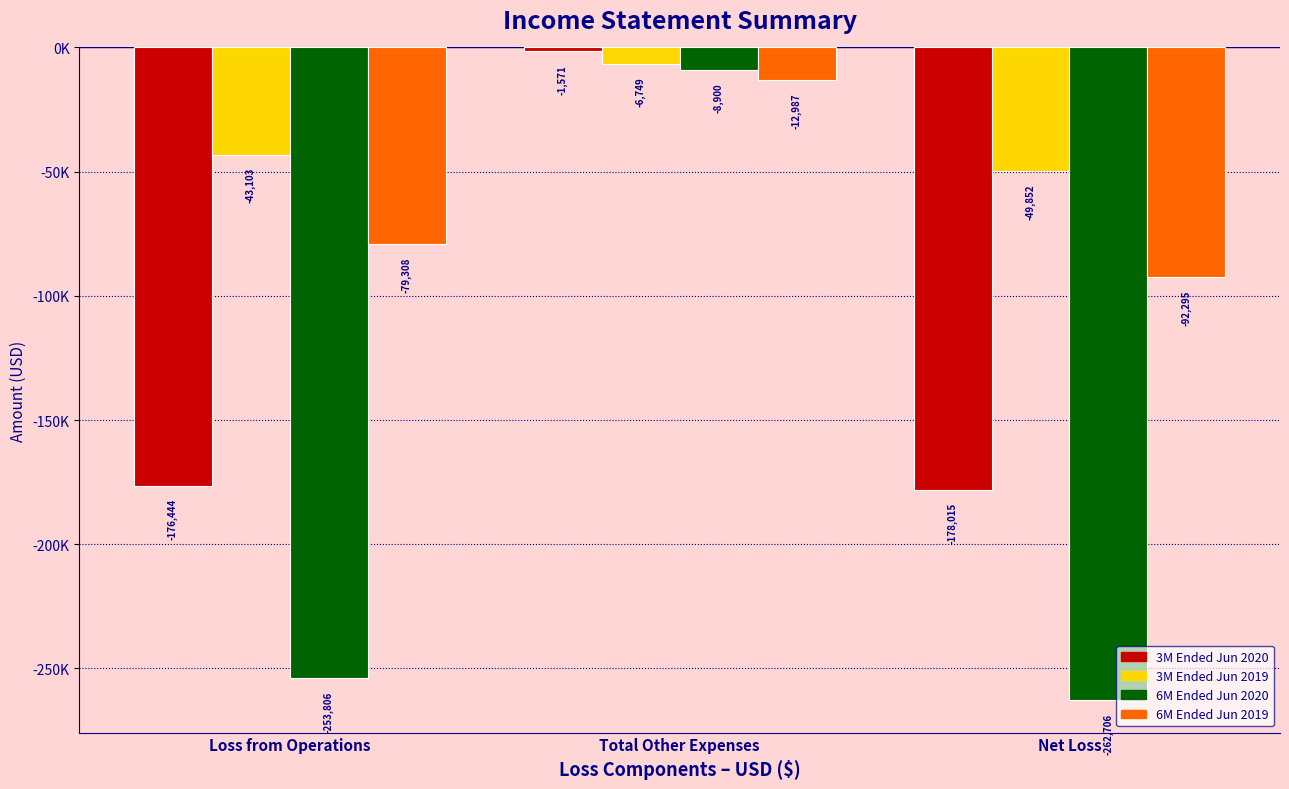

Rank the series by their average value, from lowest to highest.

6M Ended Jun 2020, 3M Ended Jun 2020, 6M Ended Jun 2019, 3M Ended Jun 2019